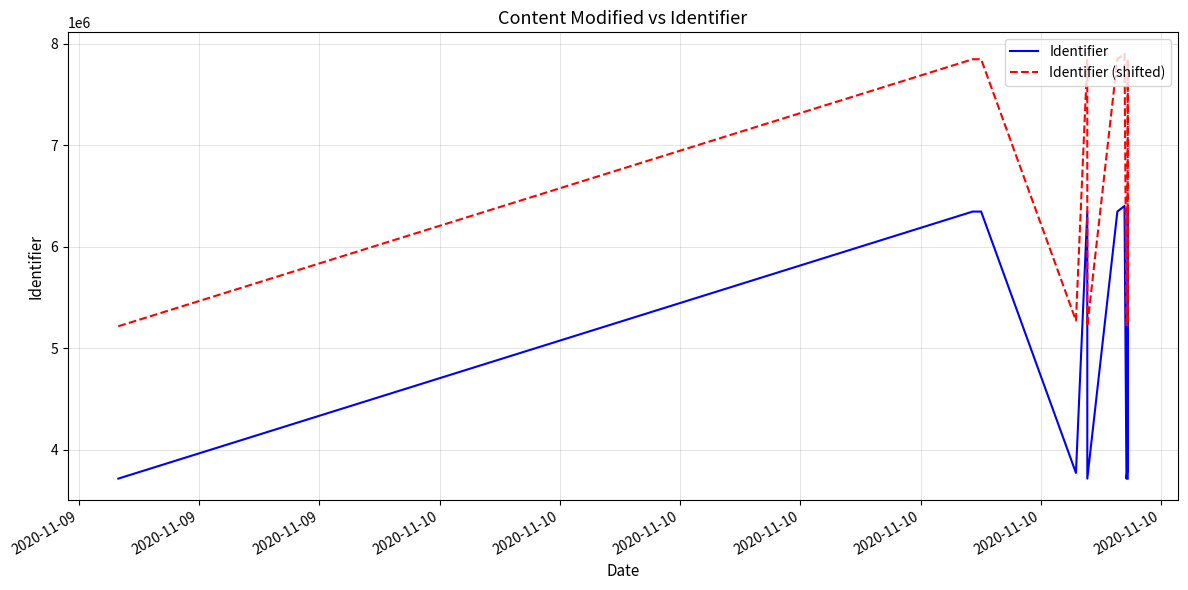

Reading left to right, extract all data points from this chart.

Identifier: 3717552	6346728	6346727	3773560	6346721	3717551	6346729	6402406	3717600	3816173	3814967	6346725	3717554
Identifier (shifted): 5217552	7846728	7846727	5273560	7846721	5217551	7846729	7902406	5217600	5316173	5314967	7846725	5217554